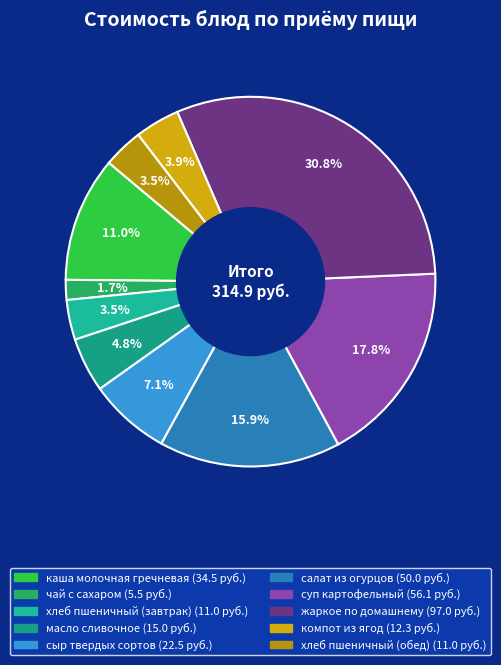

Which slice is the largest?

жаркое по домашнему